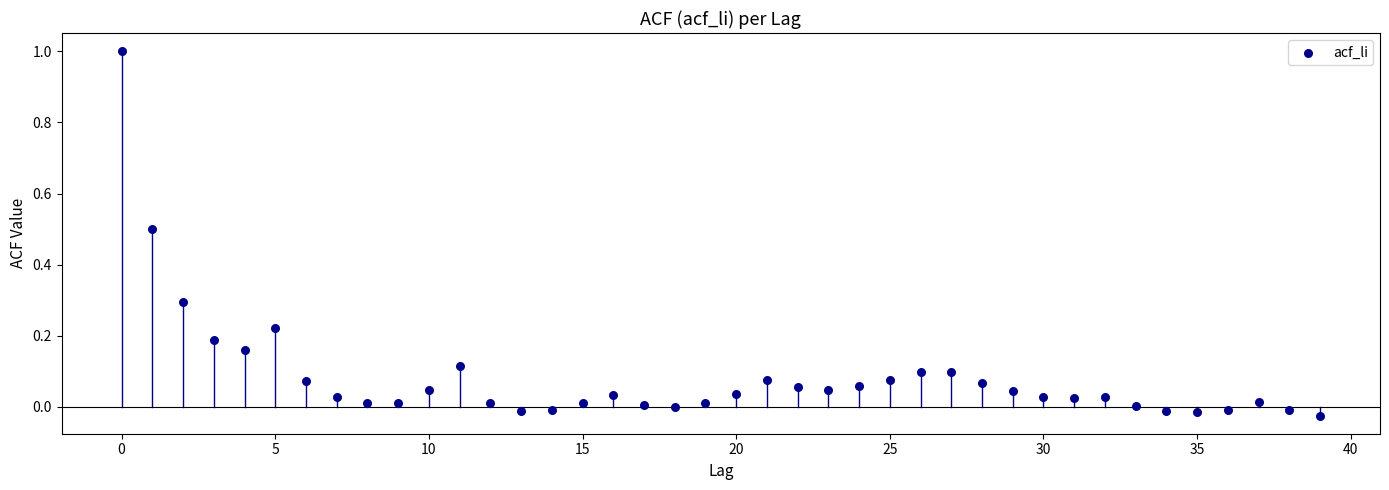

What is the range of Y values (max minus min)?

1.0